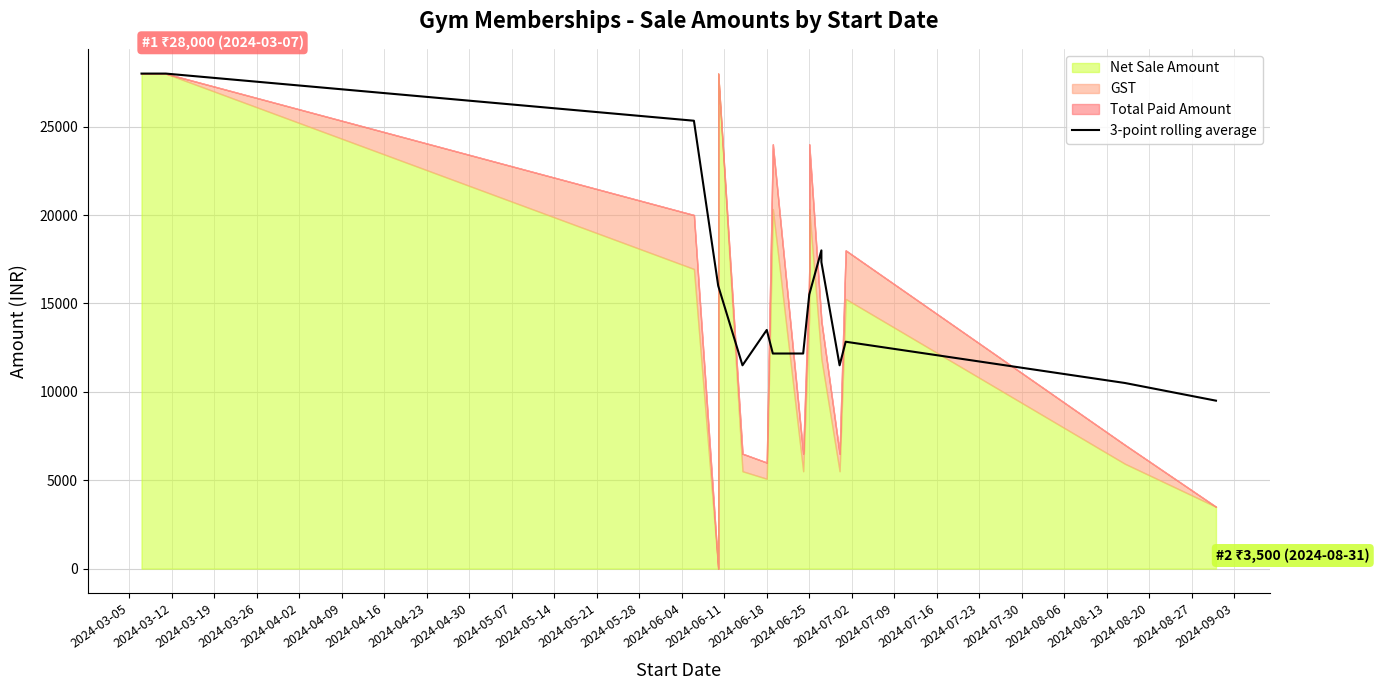

The value at 2024-04-09 is 15439.2. True or false?

False